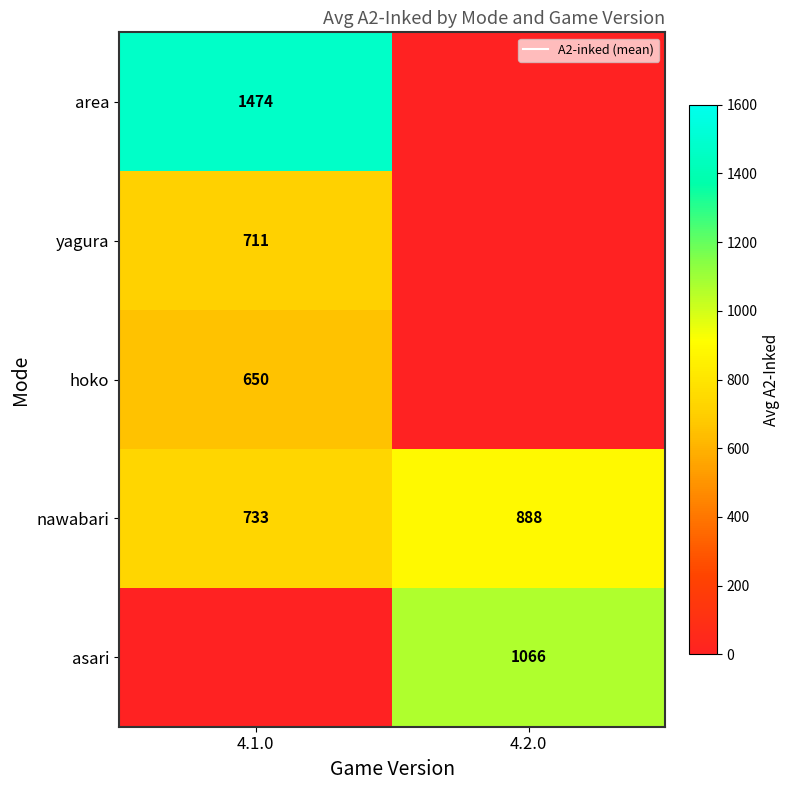

At which category does the chart reach its peak across all series?

4.1.0